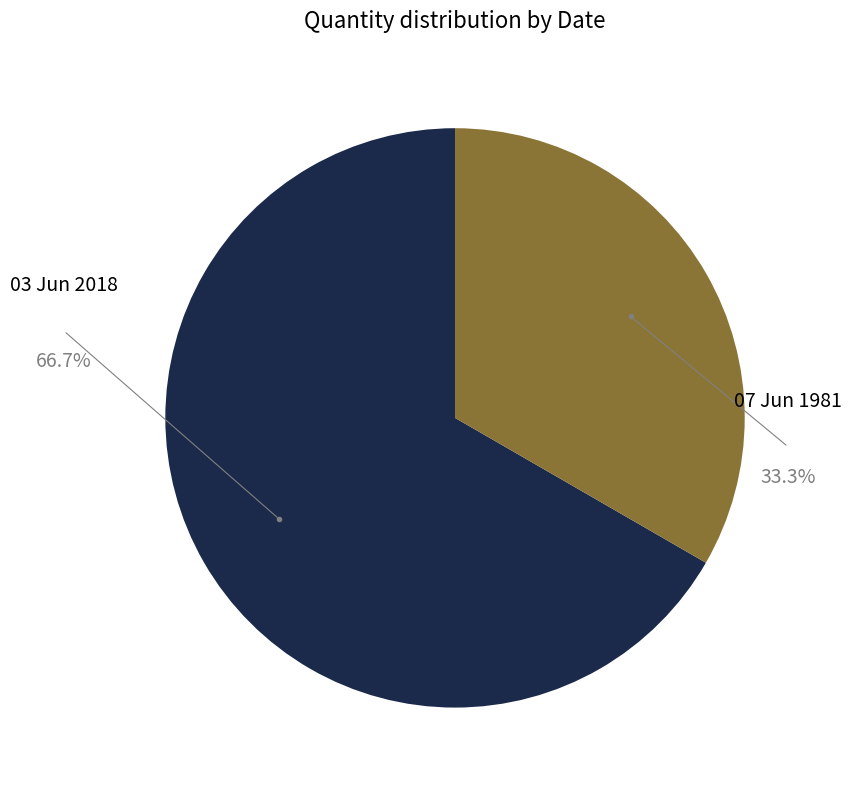

Count the number of slices in the pie.

2